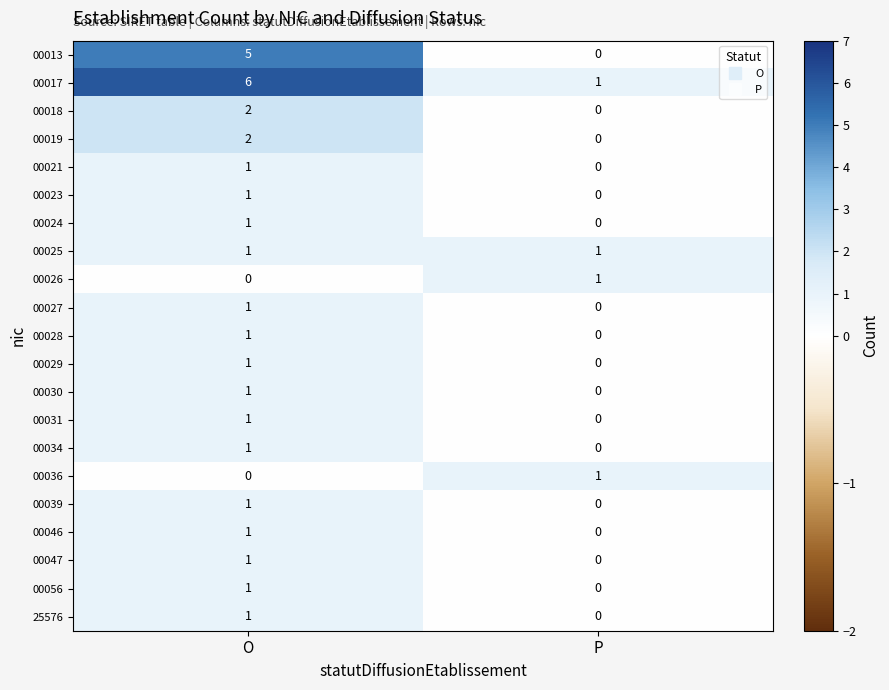

Rank the categories by 00039 value from highest to lowest.

O, P